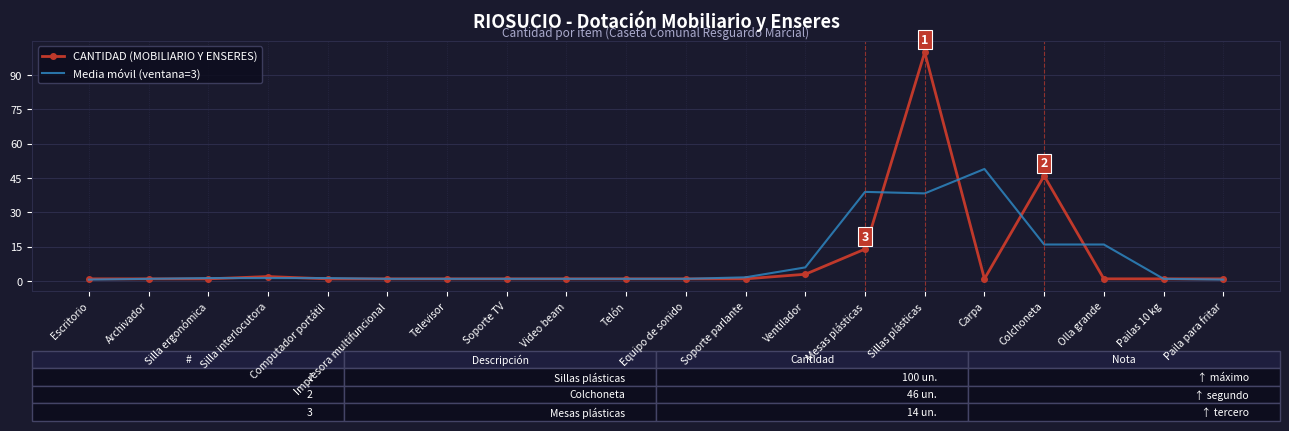

At which category is the sum across all series the highest?

Sillas plásticas